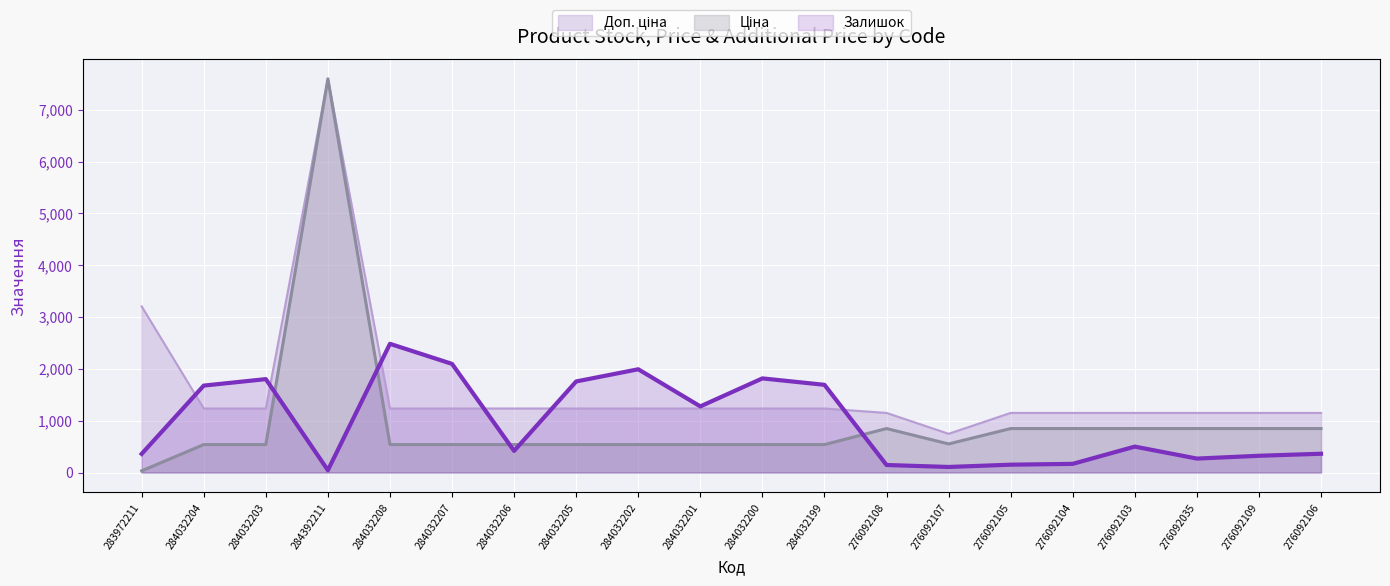

Where does the Ціна (line) series first go above 539?

284392211